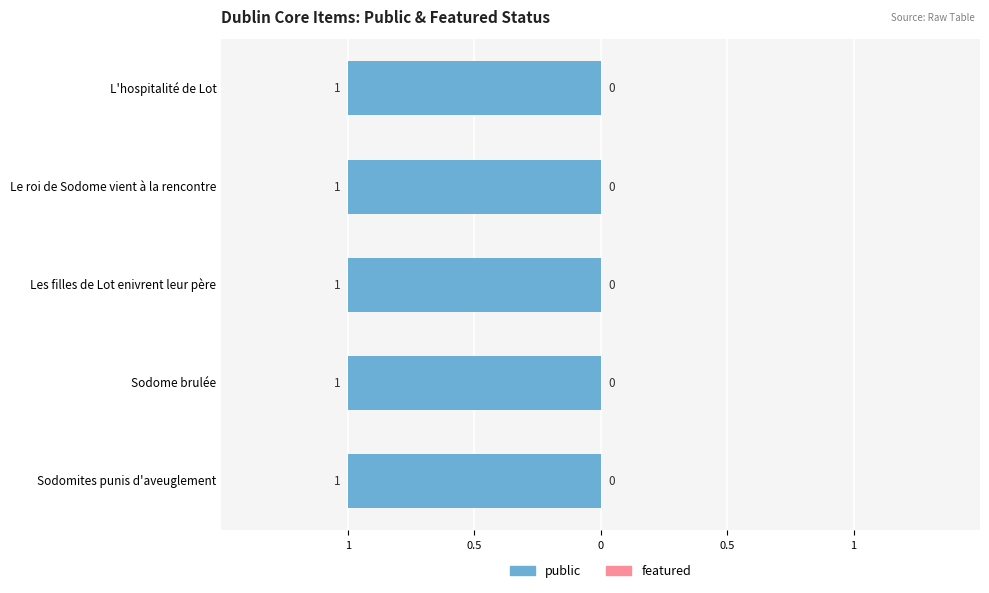

What value does the public series have at Sodomites punis d'aveuglement?

1